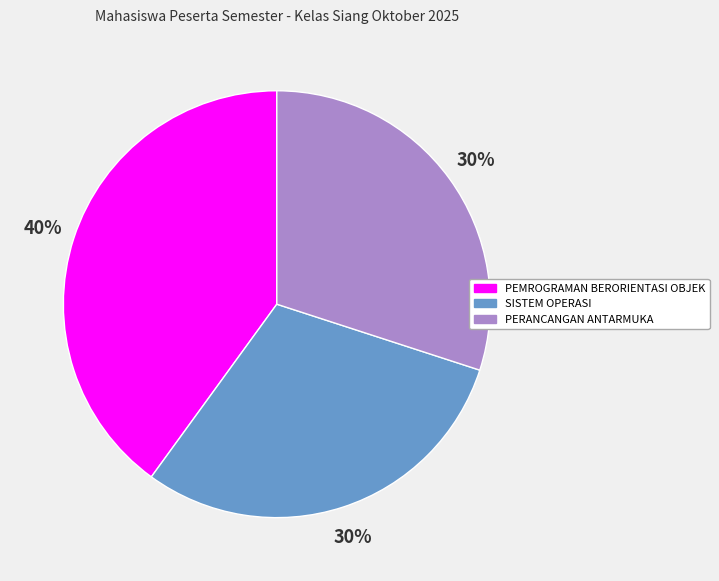

Is there any slice that represents more than half of the pie?

No